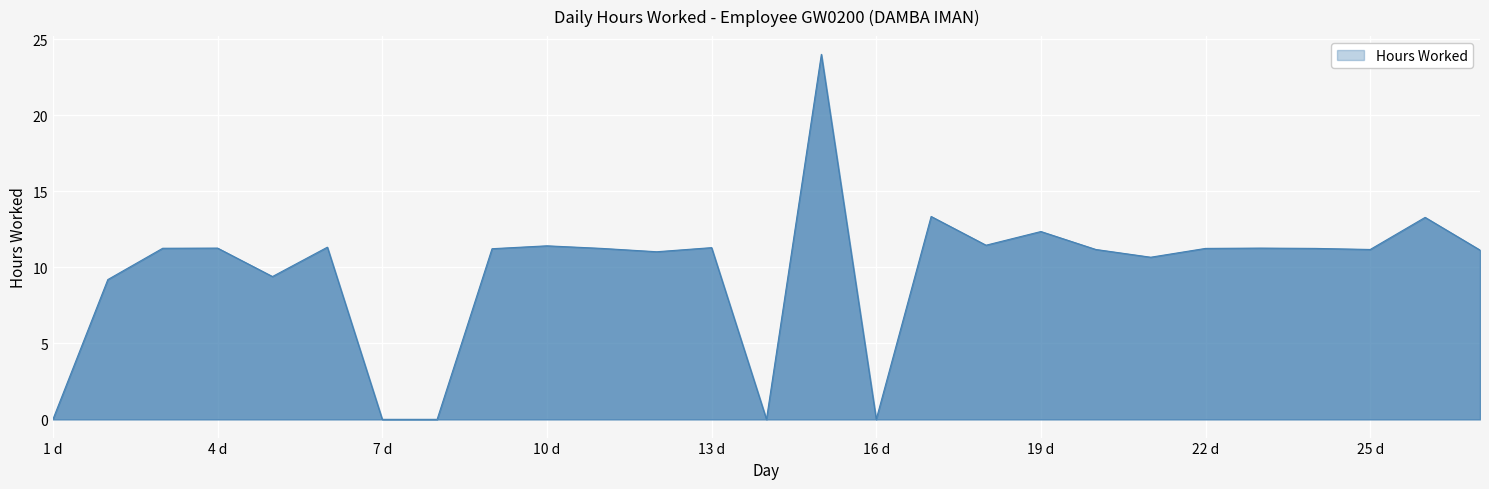

What is the difference between the maximum and minimum values?

24.0